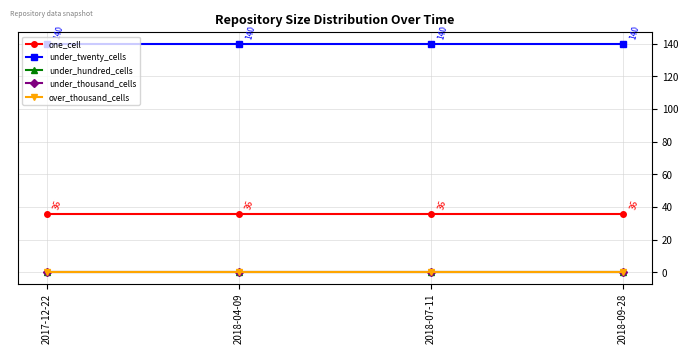

Is this an area chart (filled region under the line)?

No